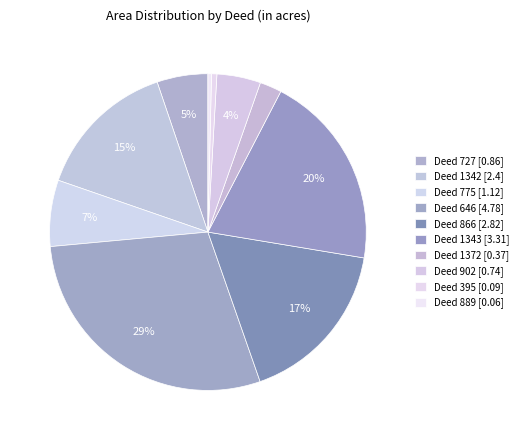

How many slices are in this pie chart?

10